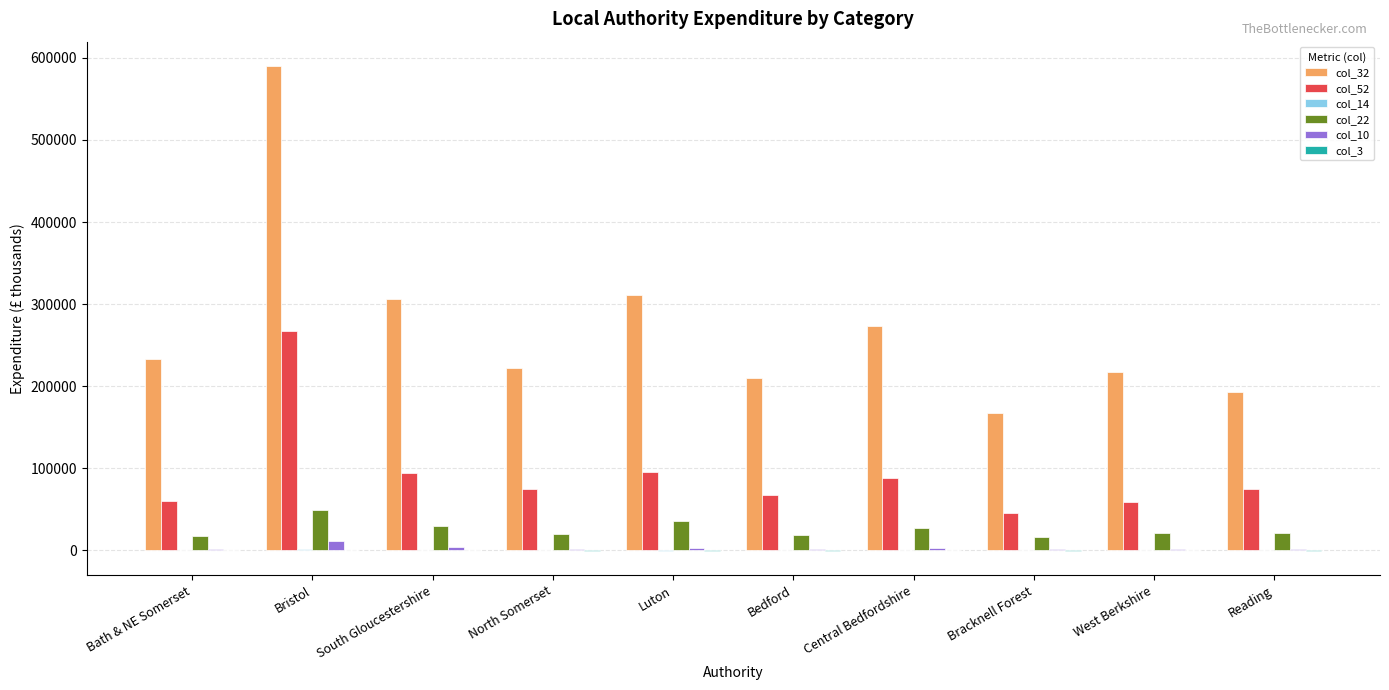

What is the greatest value displayed?

590155.0